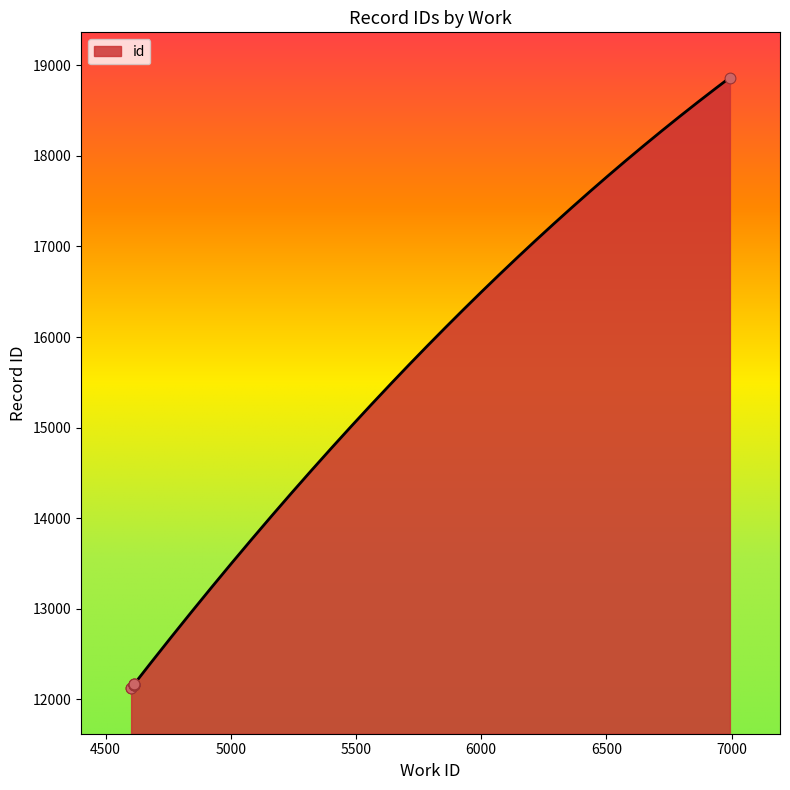

Approximately how many times larger is the value at 4602 compared to 4613?

1.0